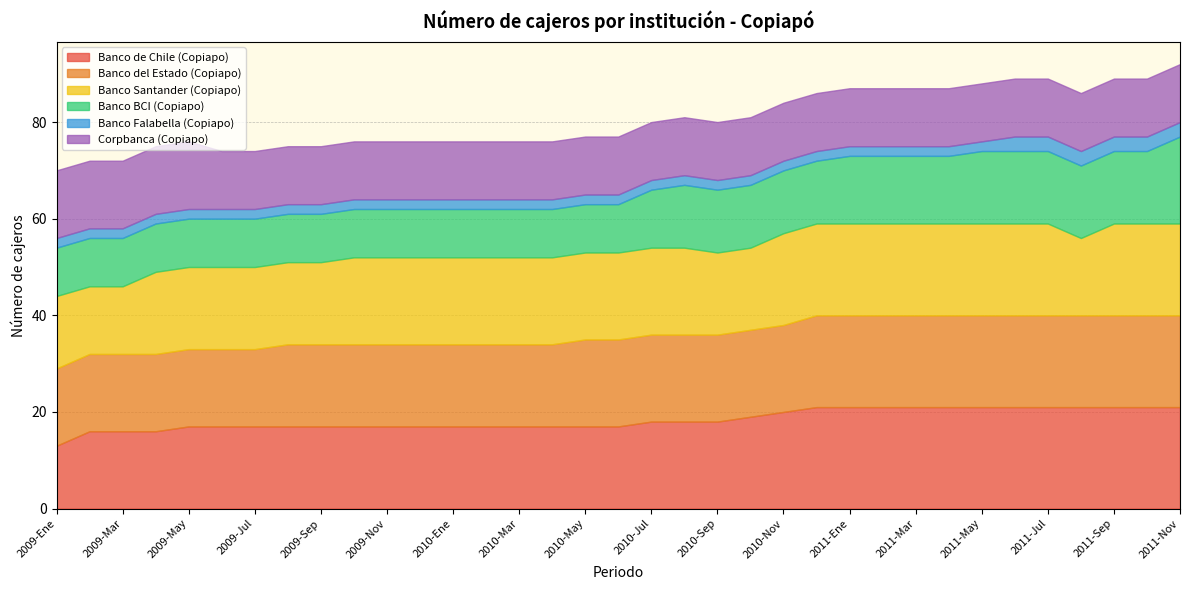

What is the total value across all series at 2009-Jul?

74